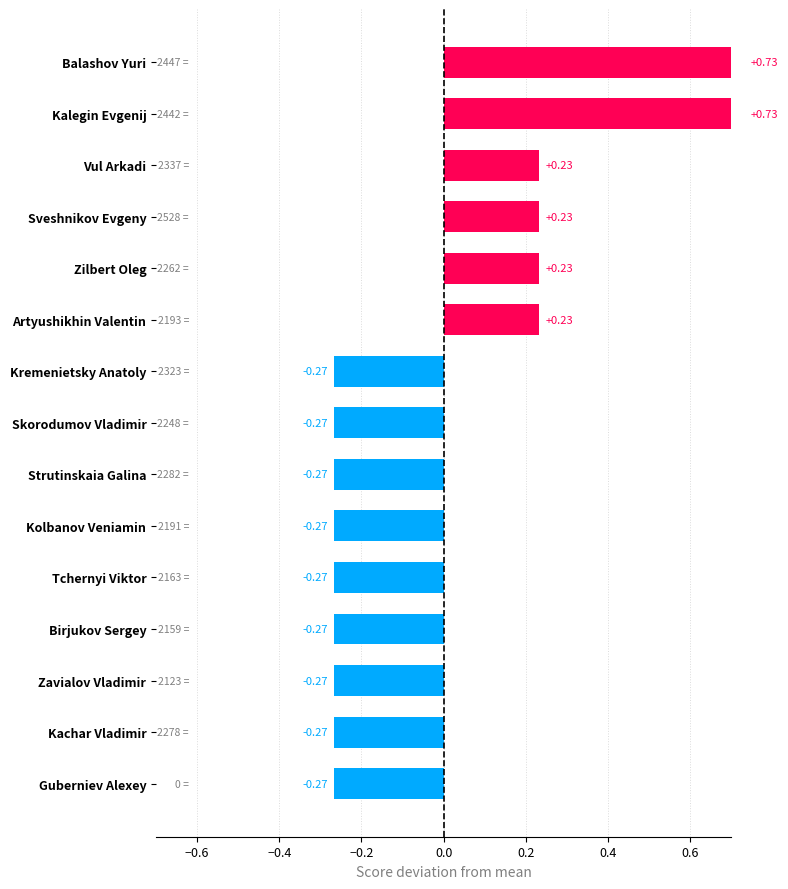

List the labels in order of value, smallest first.

Kremenietsky Anatoly, Skorodumov Vladimir, Strutinskaia Galina, Kolbanov Veniamin, Tchernyi Viktor, Birjukov Sergey, Zavialov Vladimir, Kachar Vladimir, Guberniev Alexey, Vul Arkadi, Sveshnikov Evgeny, Zilbert Oleg, Artyushikhin Valentin, Balashov Yuri, Kalegin Evgenij